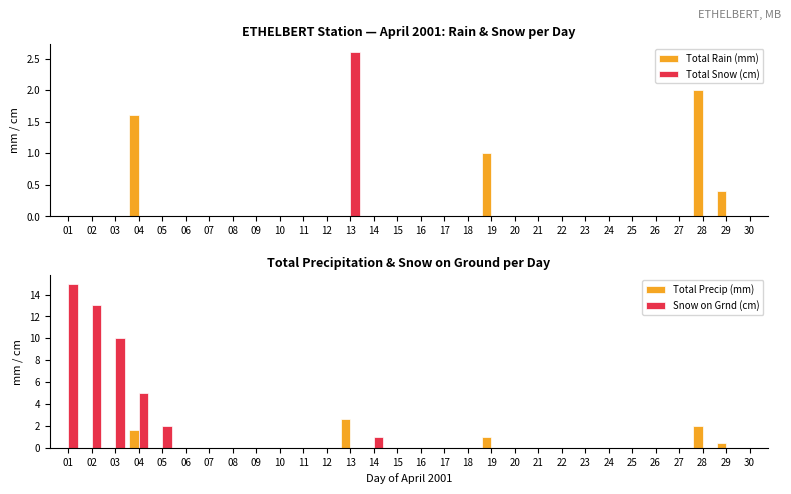

Which category has the highest value in the Total Snow (cm) series?

13